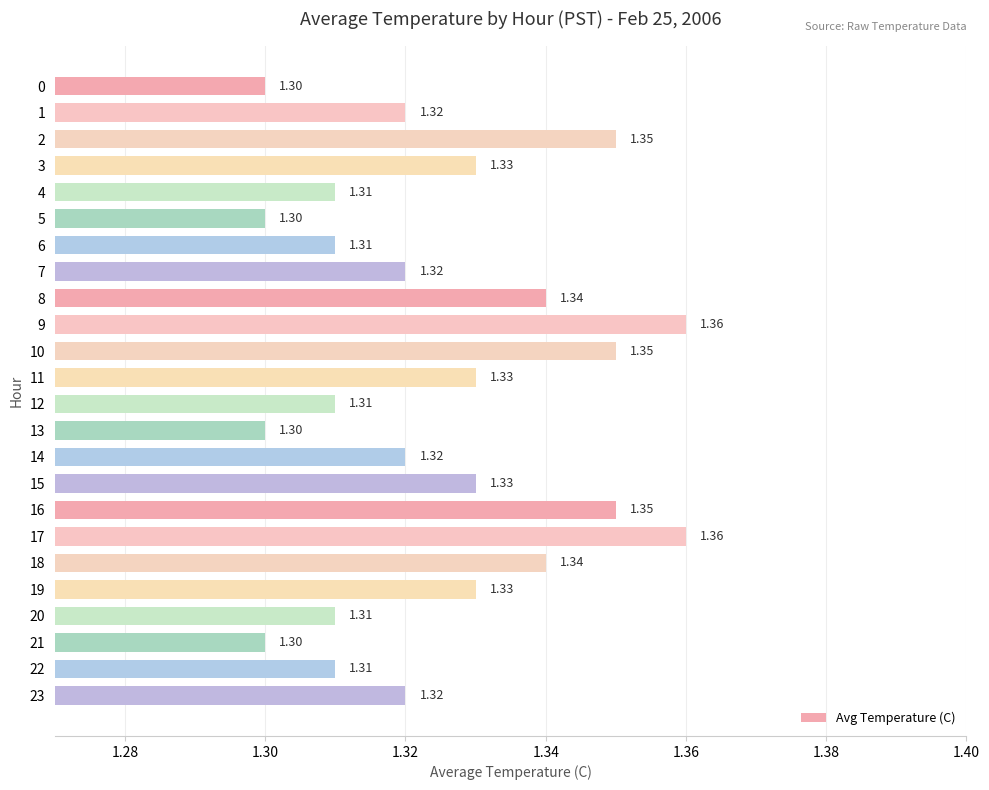

Are the bars horizontal?

Yes